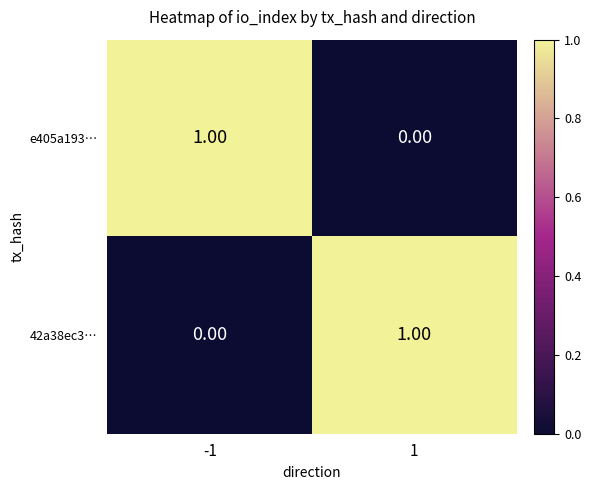

Rank the categories by 42a38ec3… value from highest to lowest.

1, -1